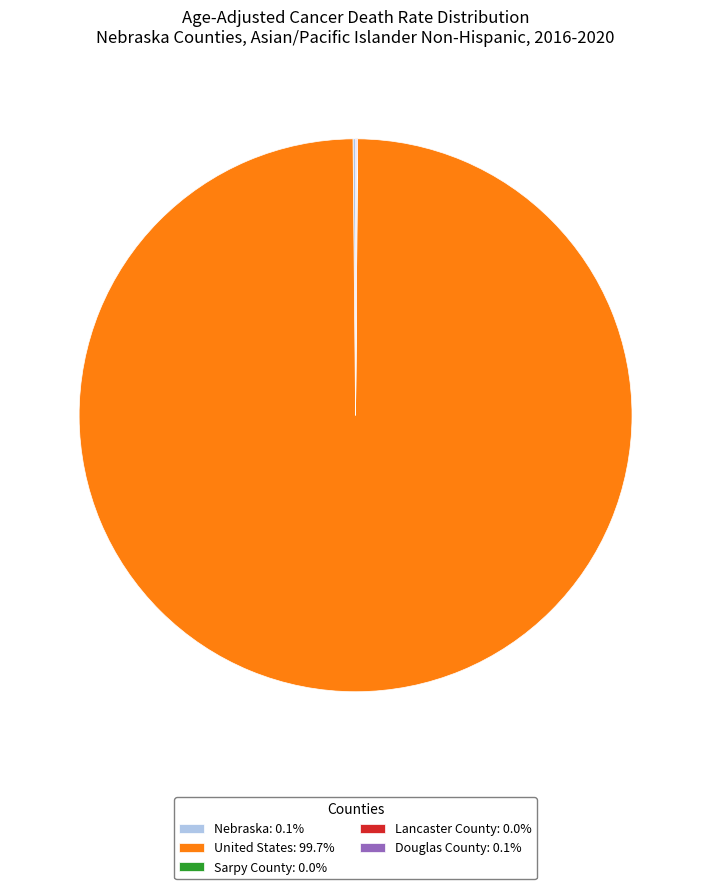

Does any single category account for the majority?

Yes